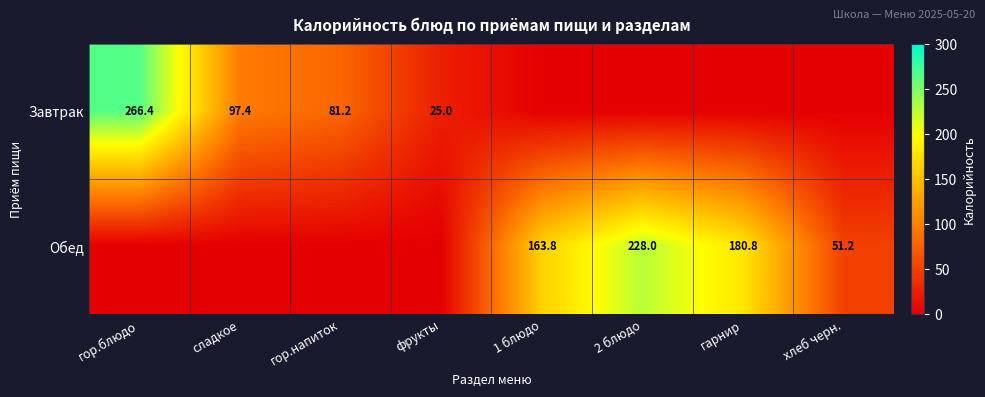

At which label does Обед reach its minimum?

гор.блюдо